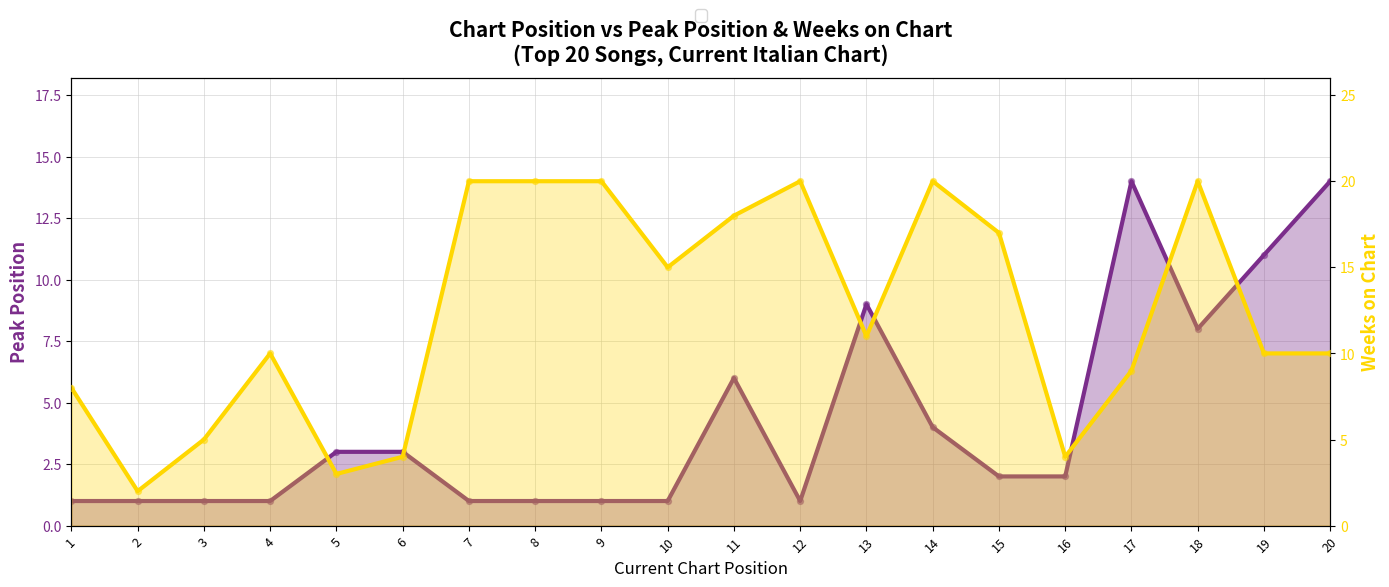

Which series has the largest total across all categories?

Weeks on Chart